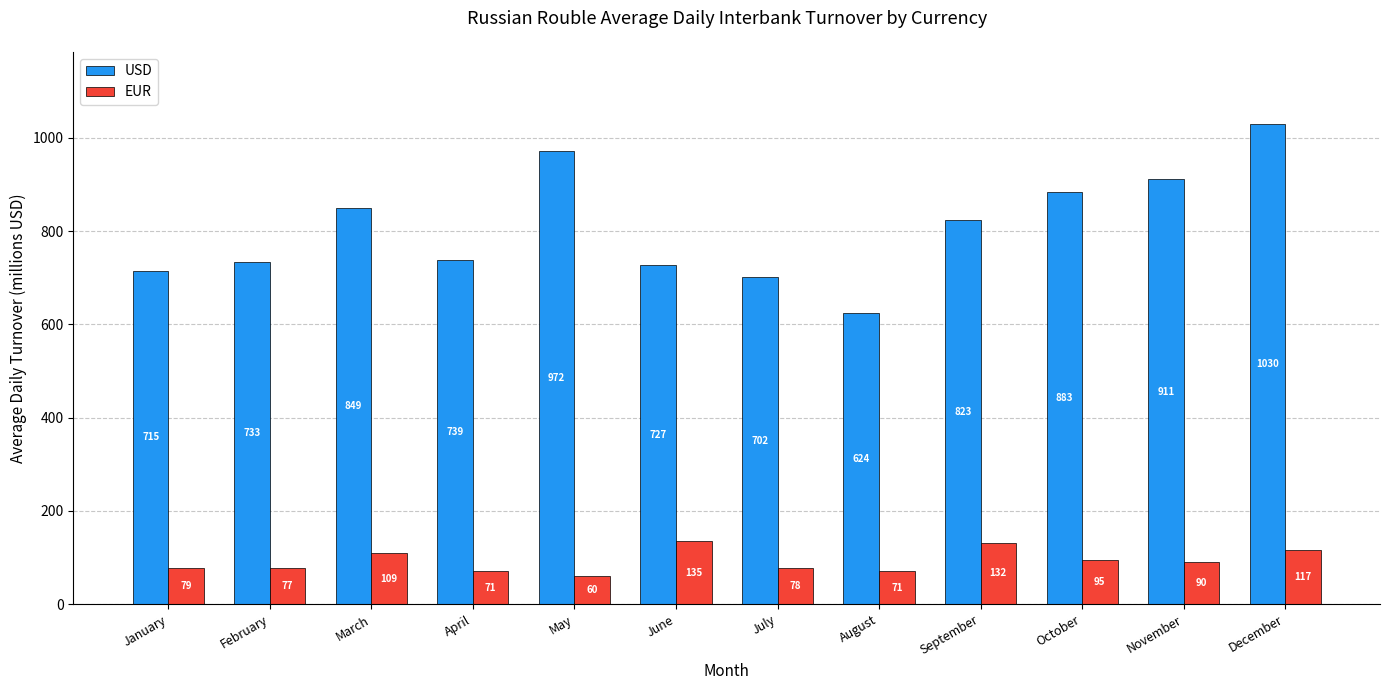

Rank the categories by USD value from lowest to highest.

August, July, January, June, February, April, September, March, October, November, May, December